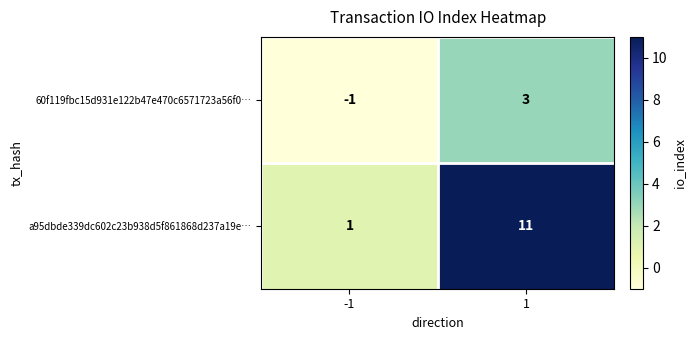

What is the difference between the highest and lowest values at 1?

8